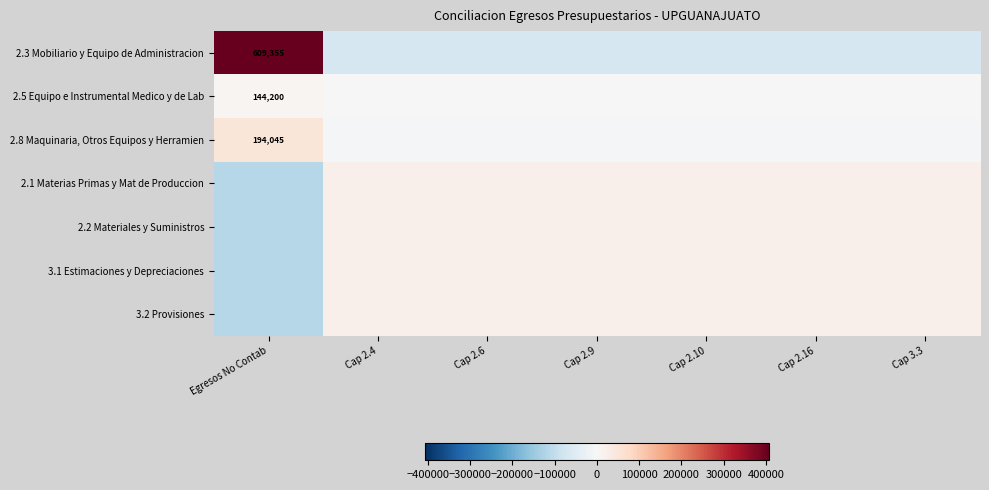

What is the minimum value shown in the chart?

-116032.7